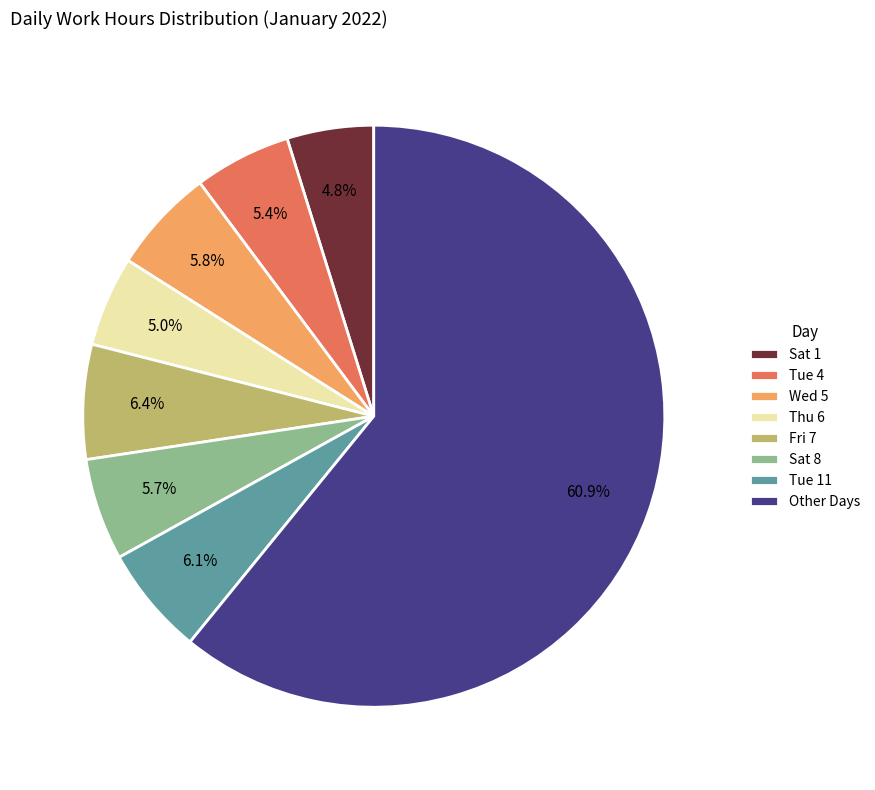

Which has a higher value, Thu 6 or Fri 7?

Fri 7